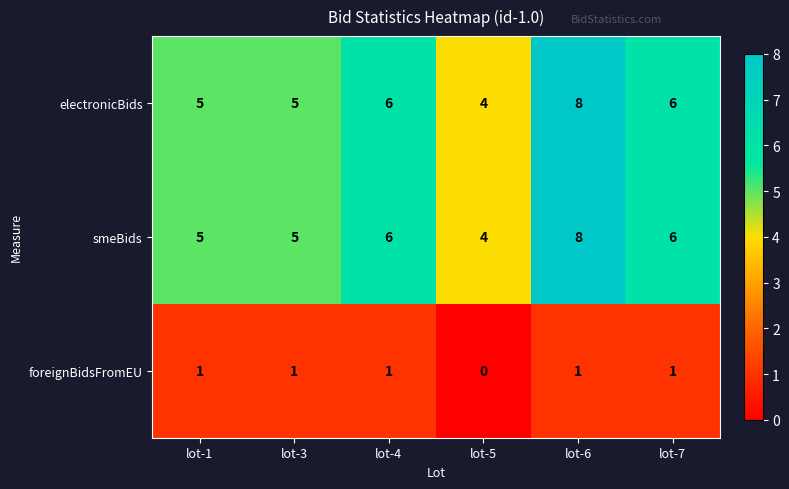

What is the average value of the electronicBids series?

6